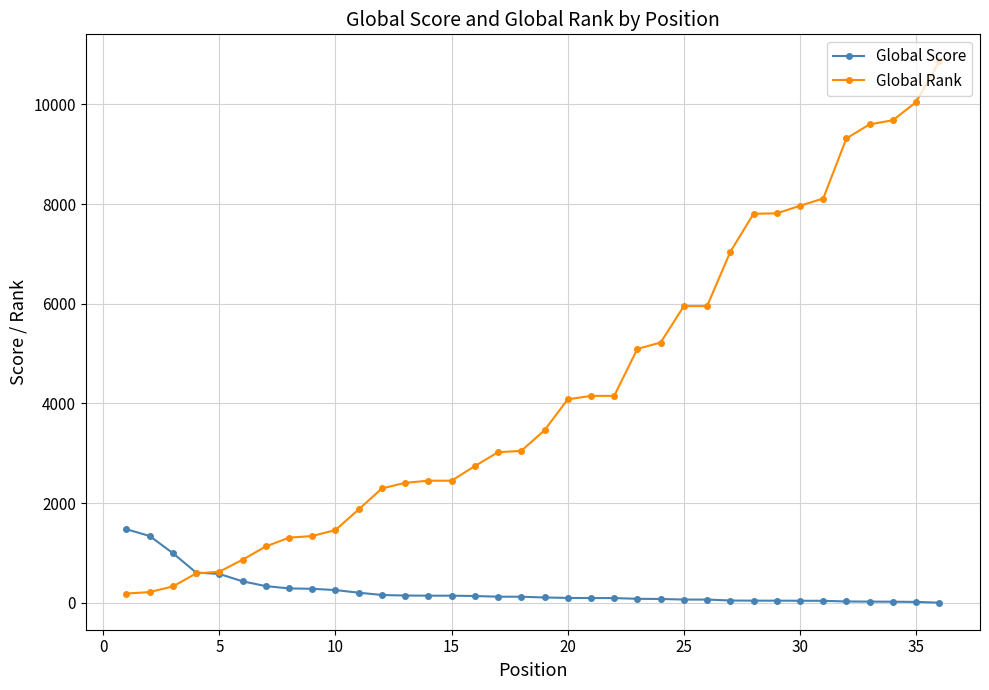

How many intersections are there between Global Rank and Global Score?

1